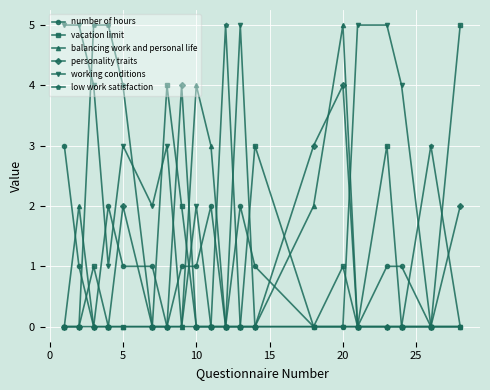

Which series has the largest total across all categories?

working conditions